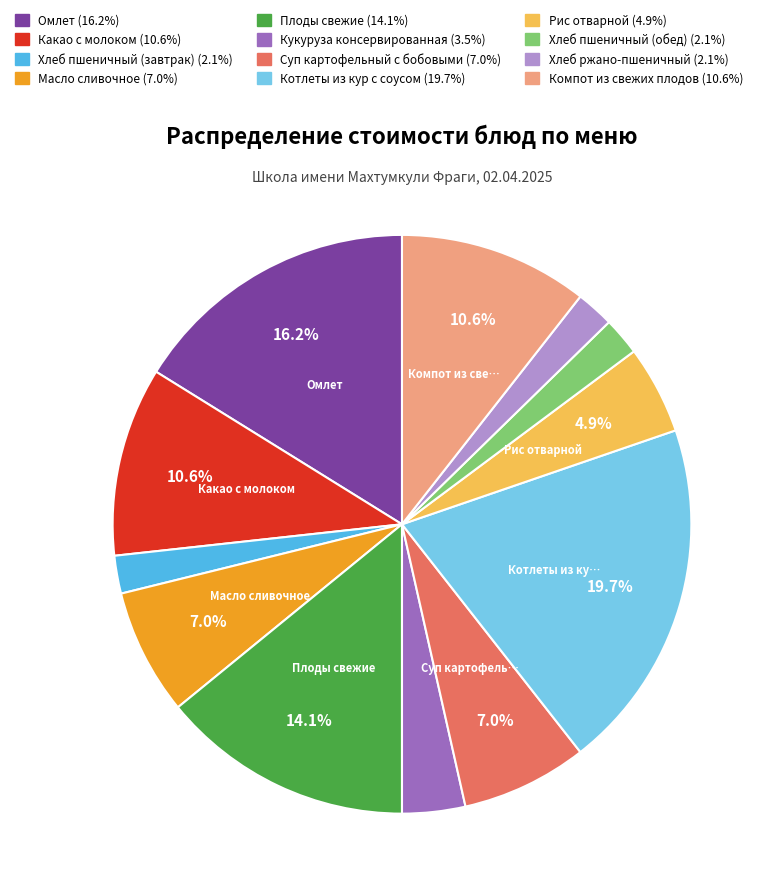

To the nearest percent, what is the difference between the largest and smallest slice percentages?

18%